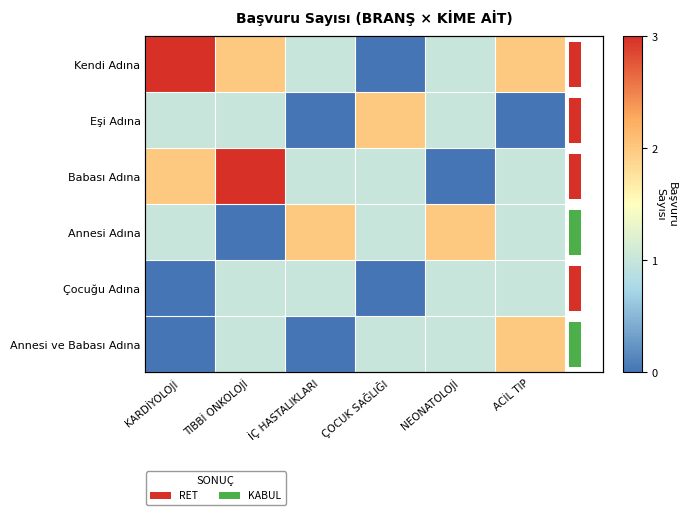

Which series has the largest range (max minus min)?

Kendi Adına